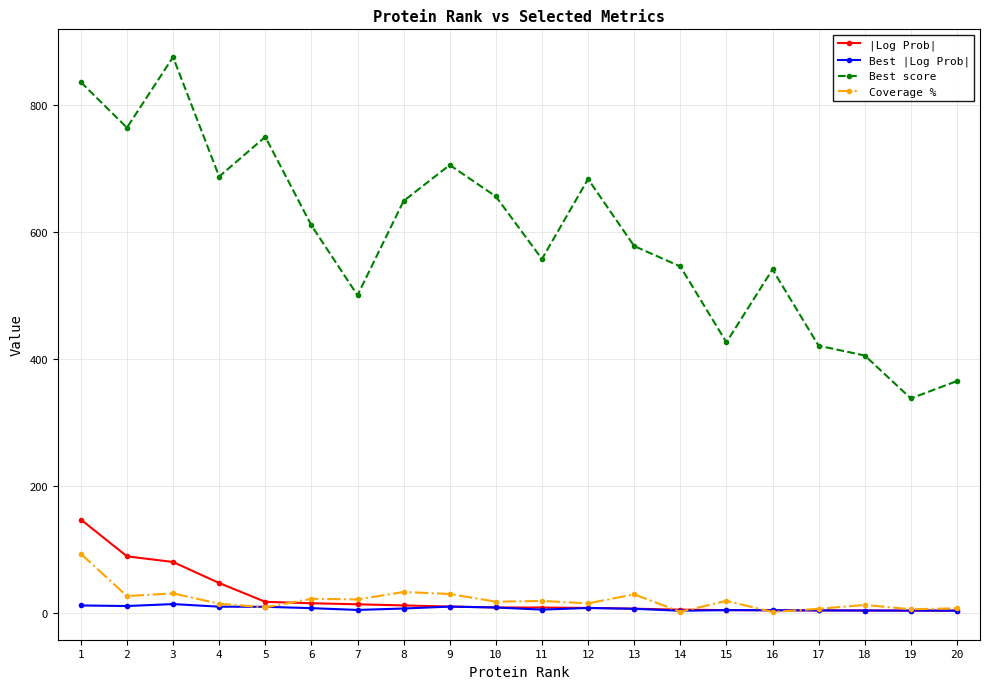

At how many categories does at least one series exceed 574?

11